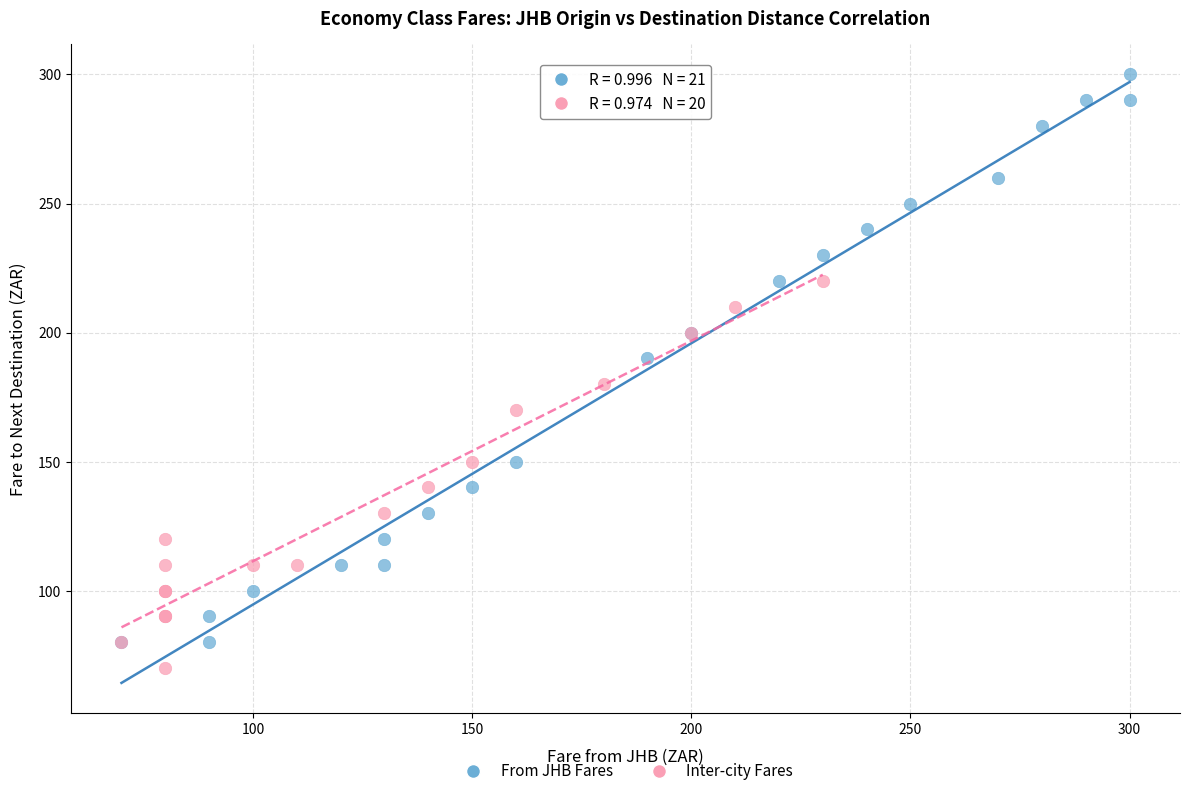

Which series reaches the maximum Y coordinate?

From JHB Fares